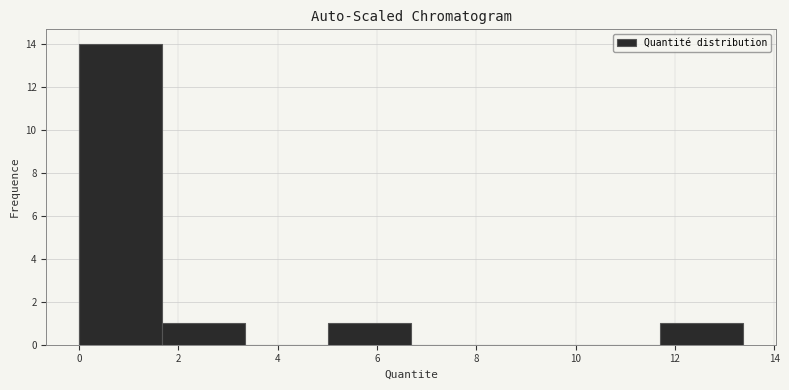

Which range on the x-axis has the tallest bar?

0.0 to 1.6